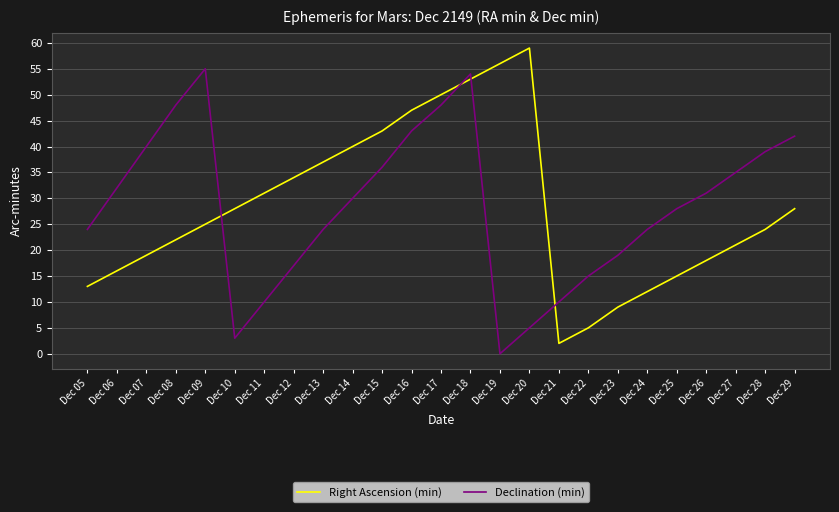

What is the sum of the Right Ascension (min) values at Dec 16 and Dec 22?

52